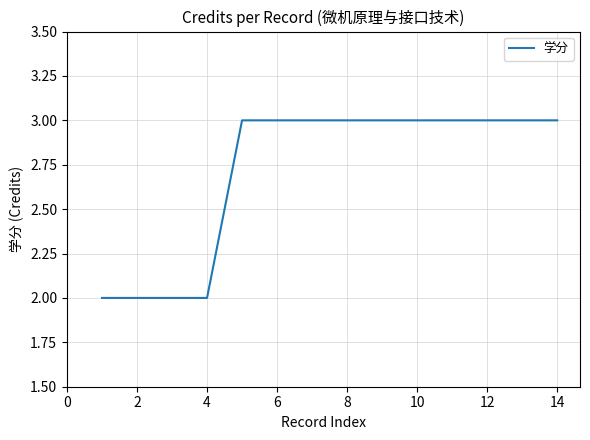

What is the maximum value shown in the chart?

3